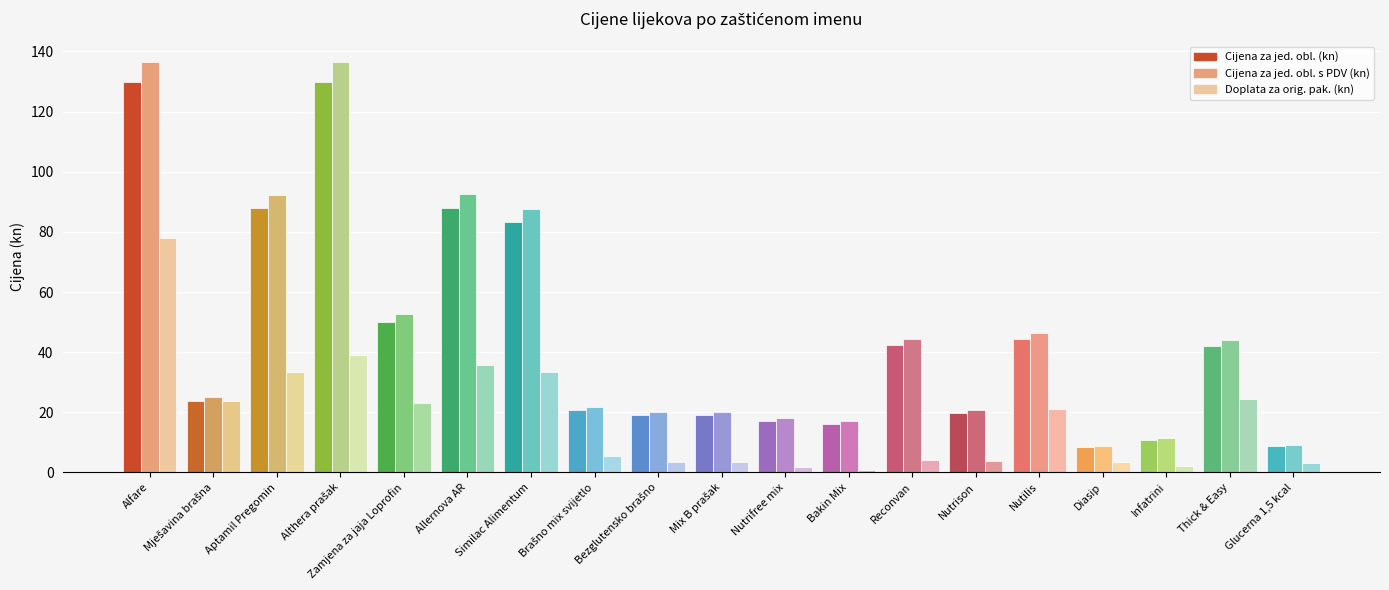

What is the sum of all Cijena za jed. obl. (kn) values?

861.5